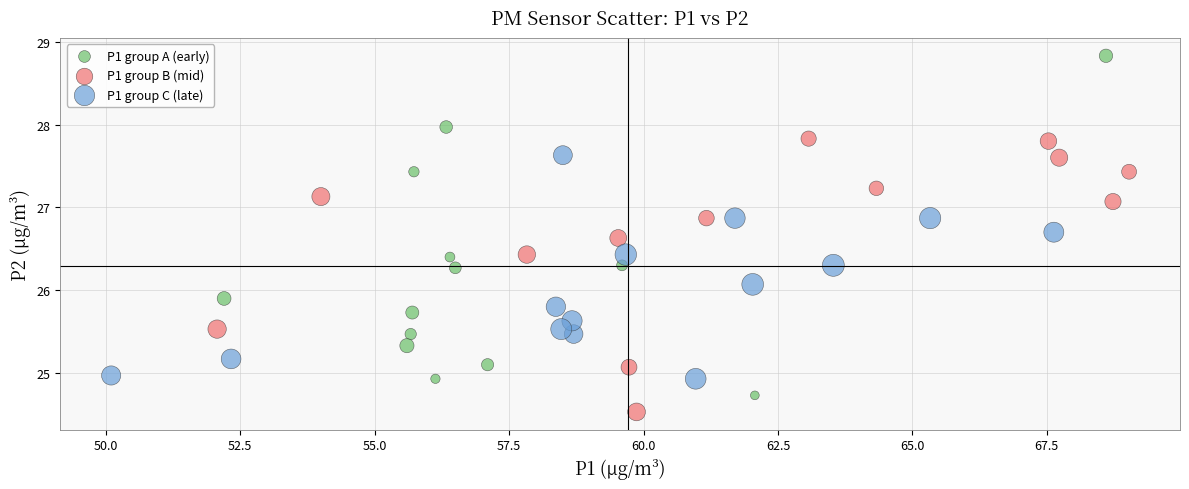

Which series has the largest Y range (max minus min)?

P1 group A (early)